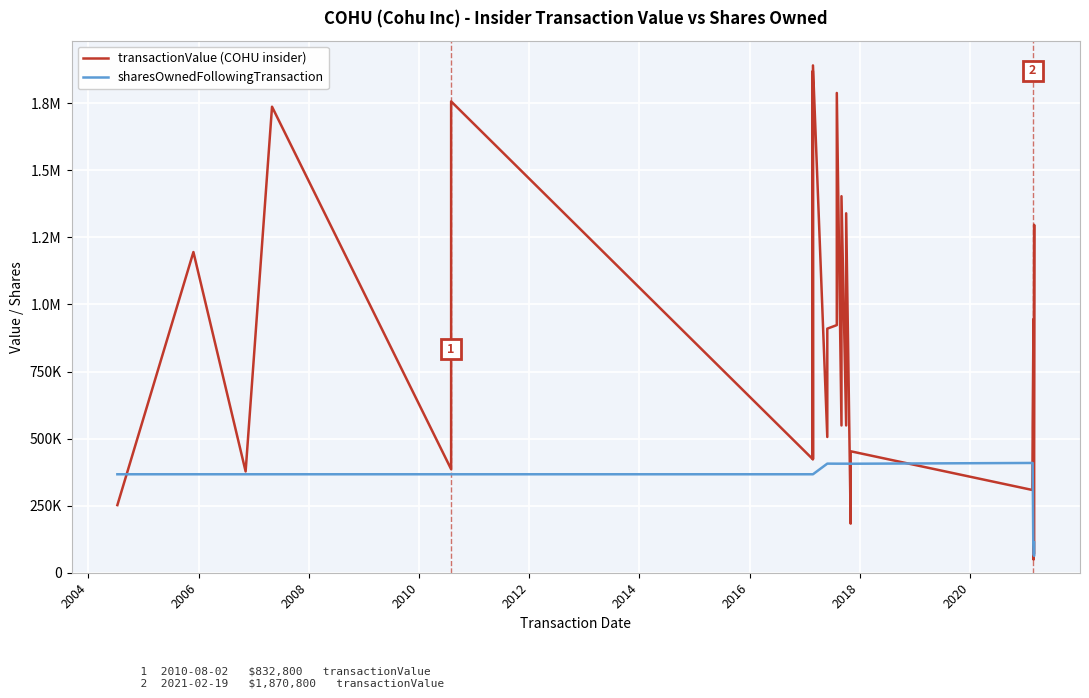

At how many categories does at least one series exceed 905416?

12